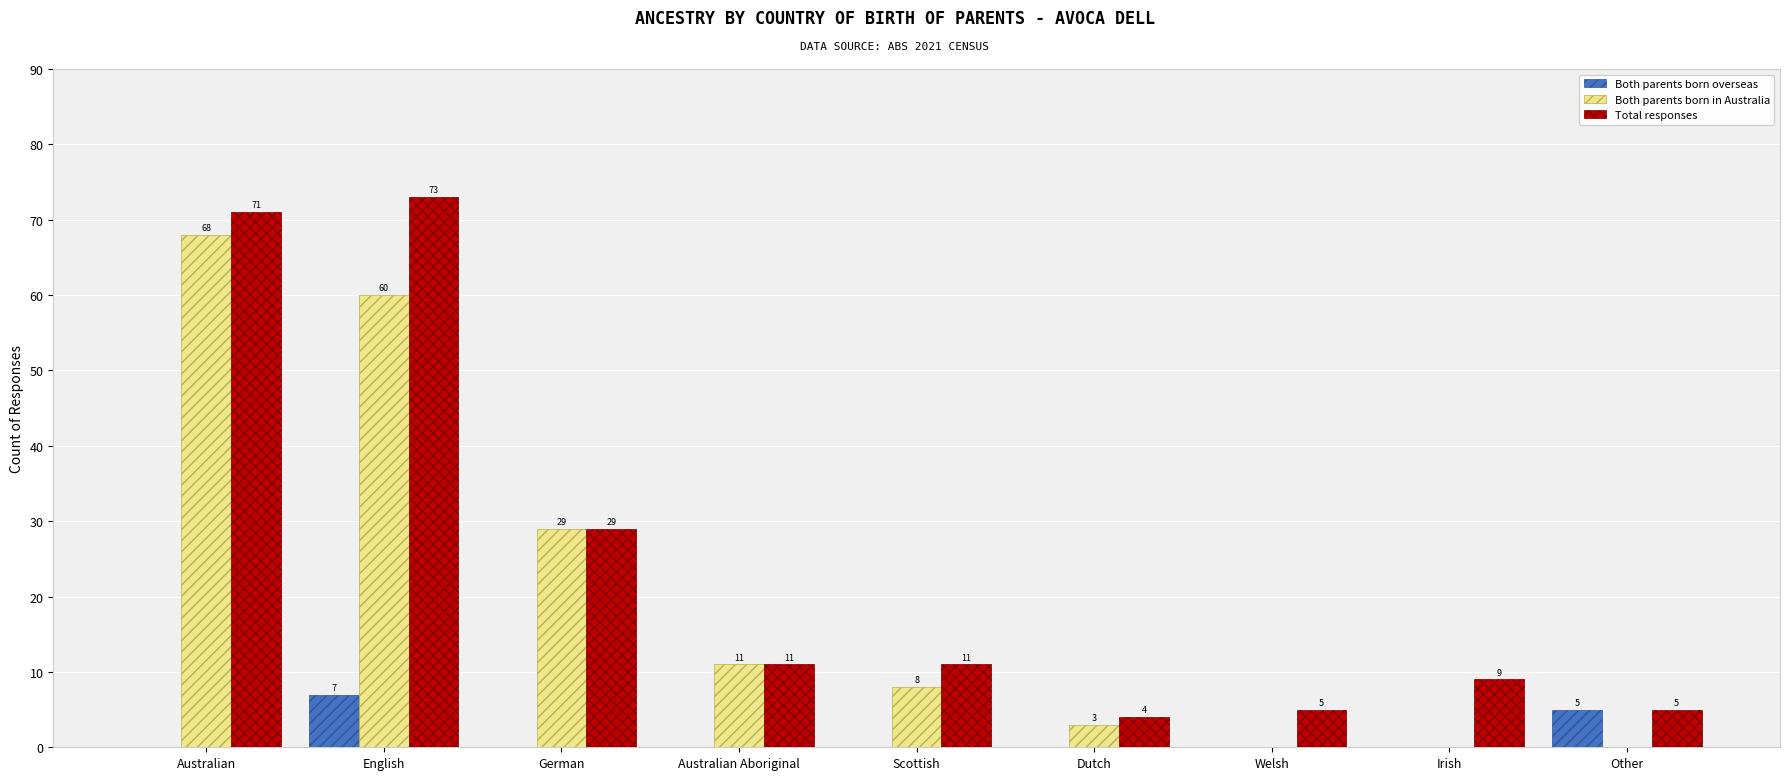

Which category has the highest value across all series?

English